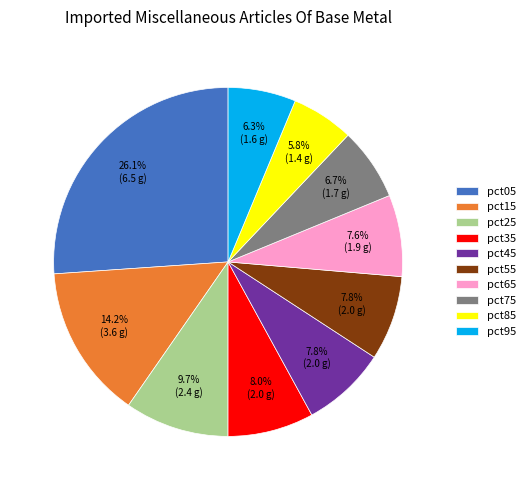

To the nearest percent, what portion does pct15 represent?

14%